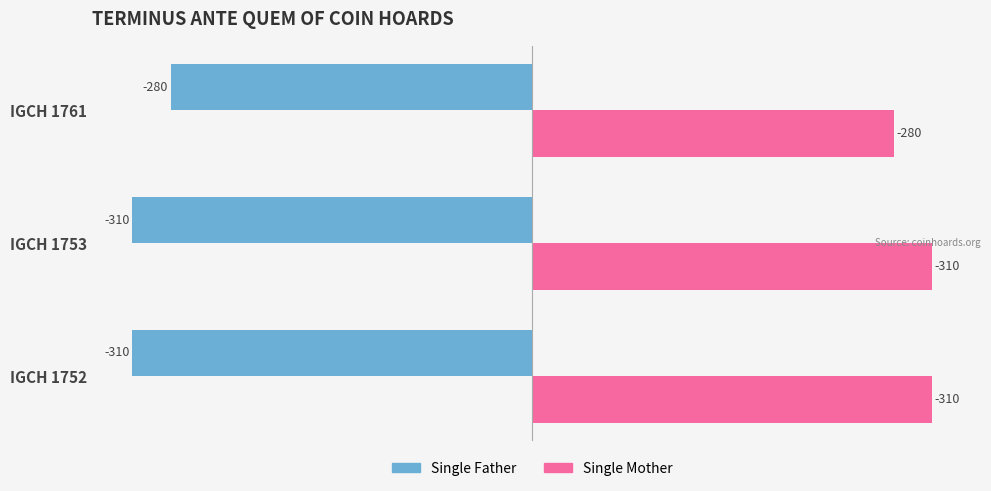

What is the highest value of the Single Father series?

-280